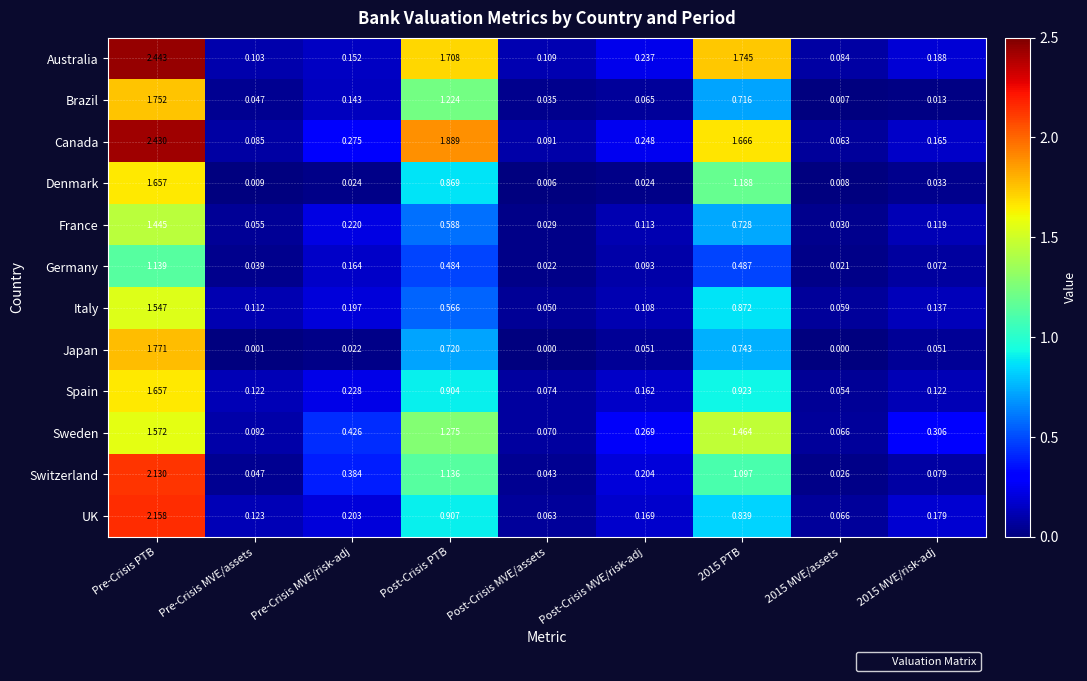

At which label is Denmark closest to 0?

Post-Crisis MVE/assets